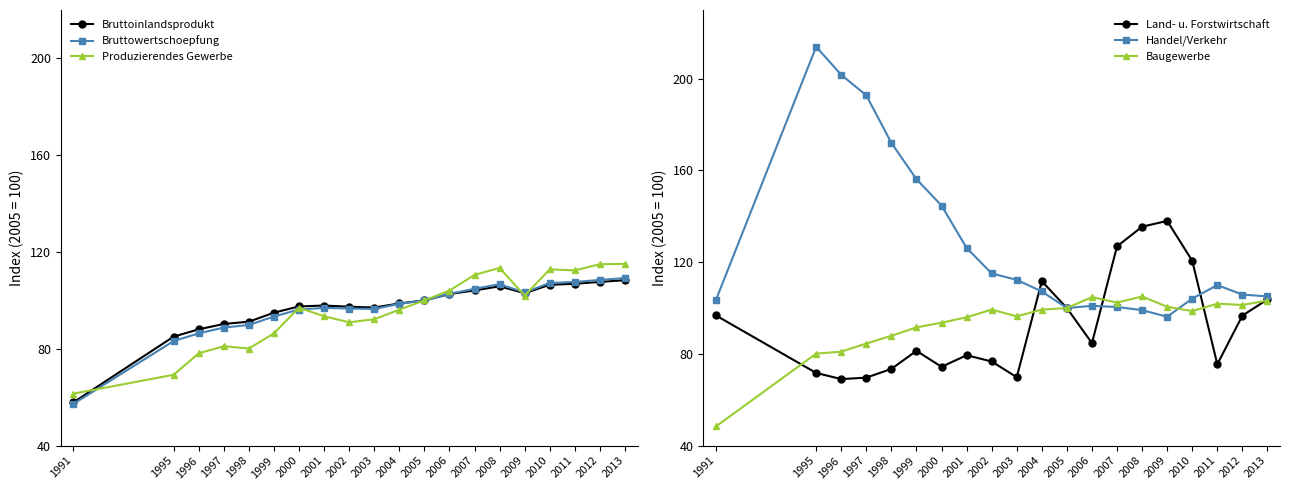

Which series has the largest total across all categories?

Handel/Verkehr